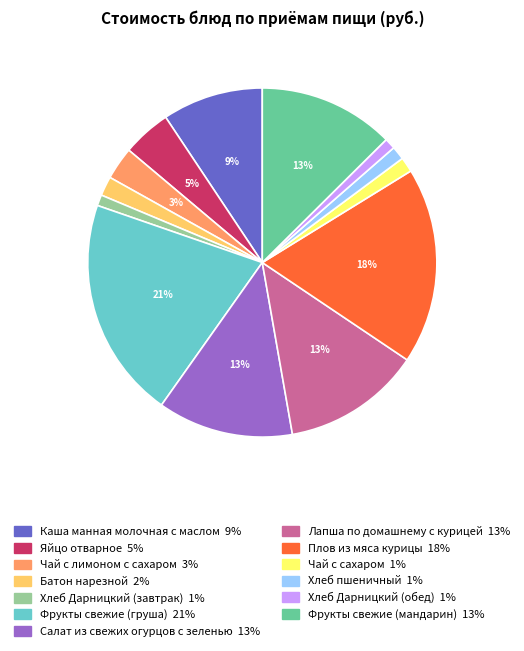

Which slice is the largest?

Фрукты свежие (груша)